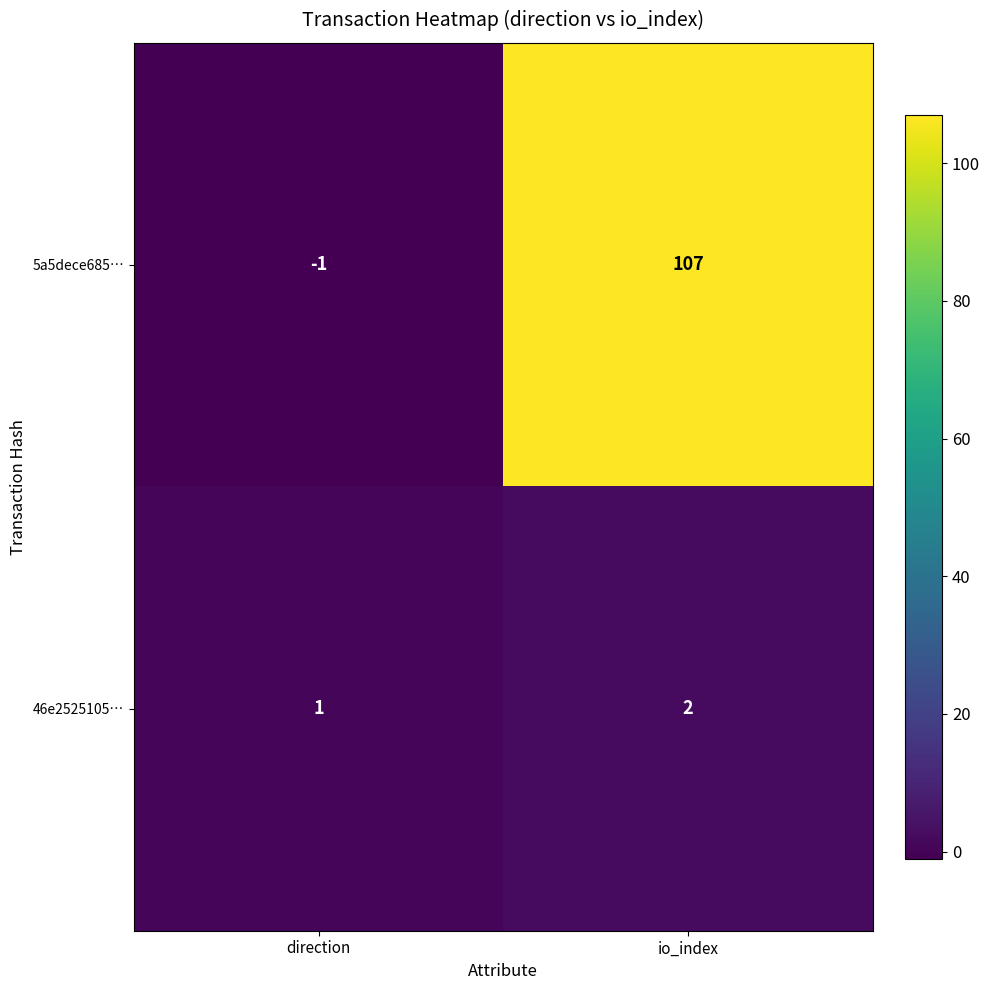

What is the difference between the highest and lowest values at direction?

2